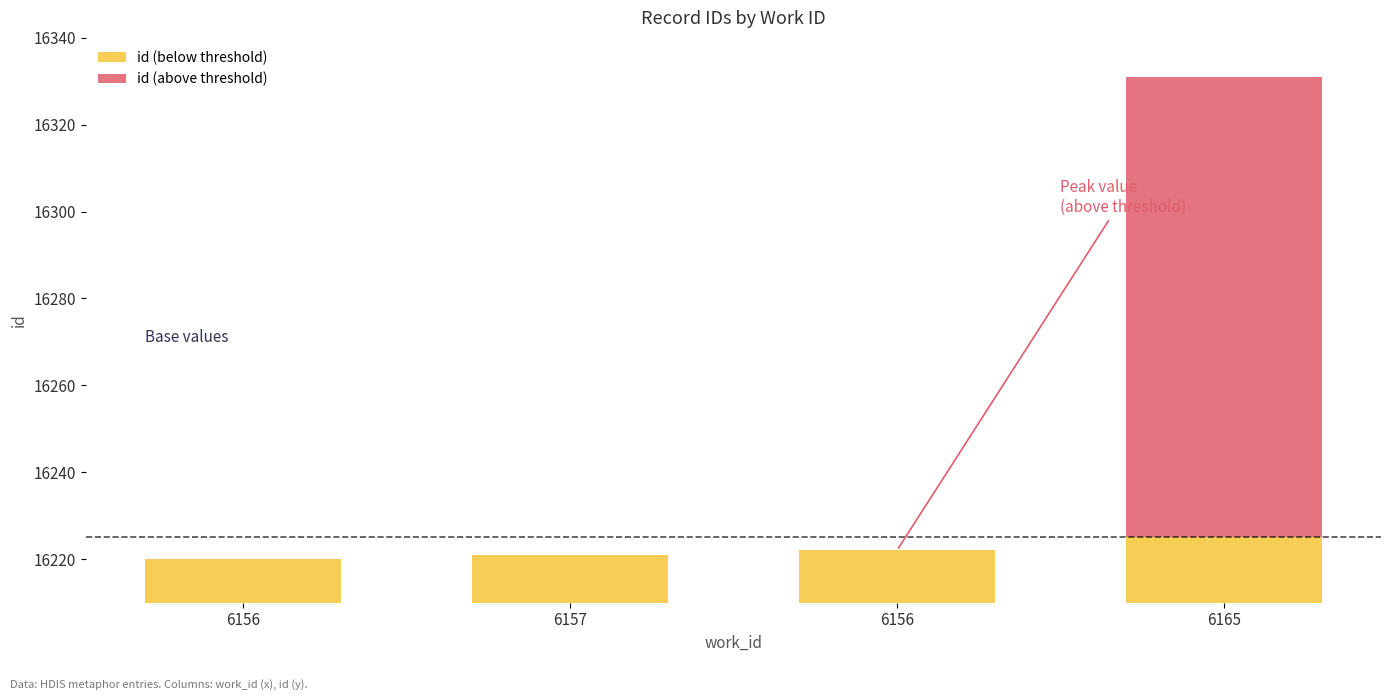

What is the difference between the highest and lowest values at 6157?

16221